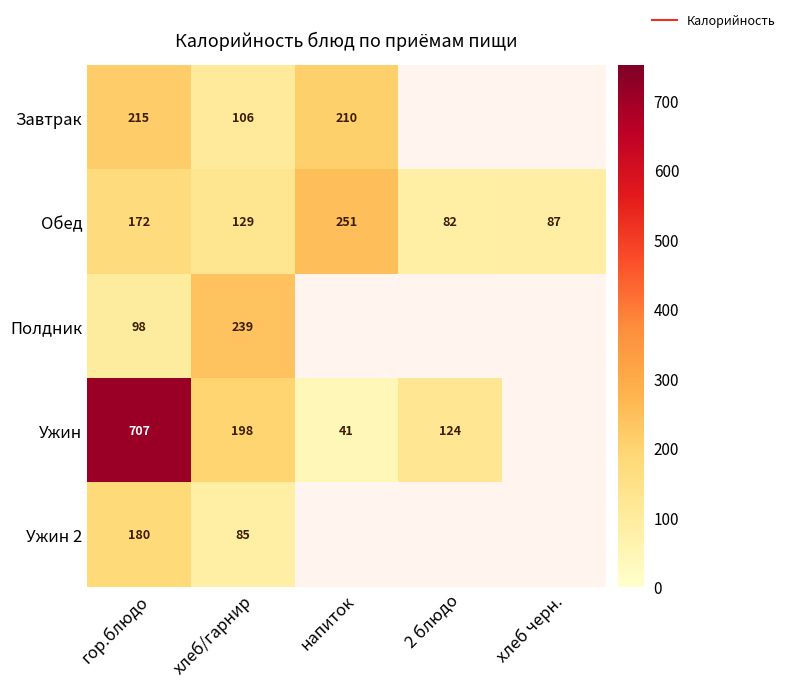

Which series changed the most between гор.блюдо and хлеб/гарнир?

Ужин